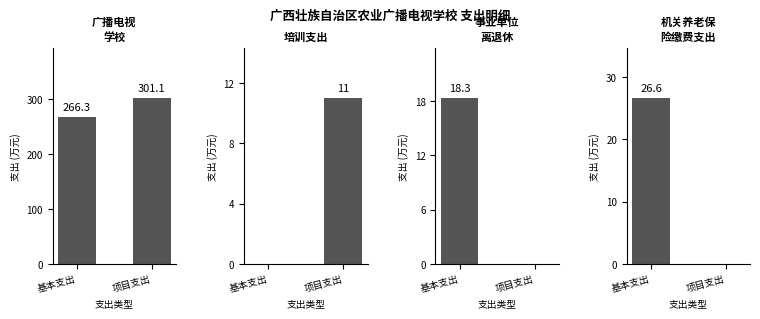

At which category is the sum across all series the highest?

项目支出